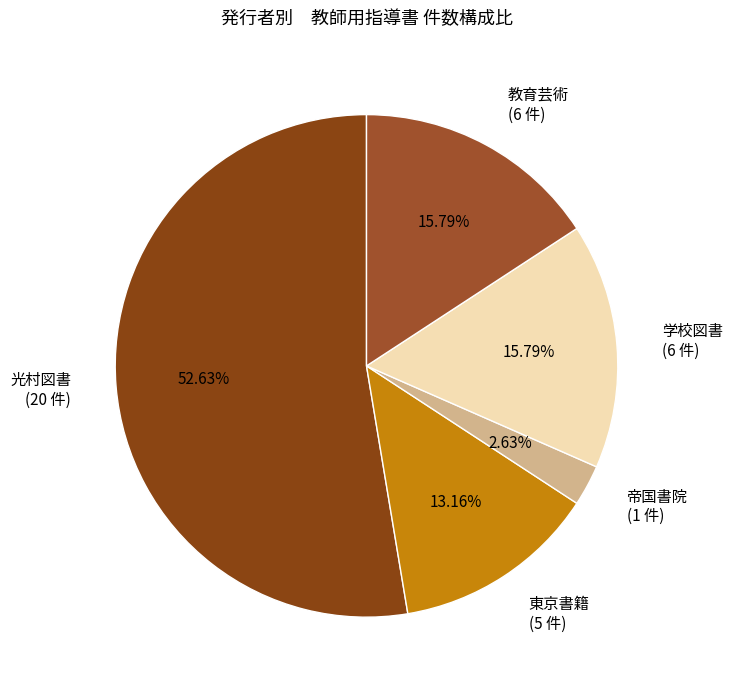

Is there a majority slice in this chart?

Yes